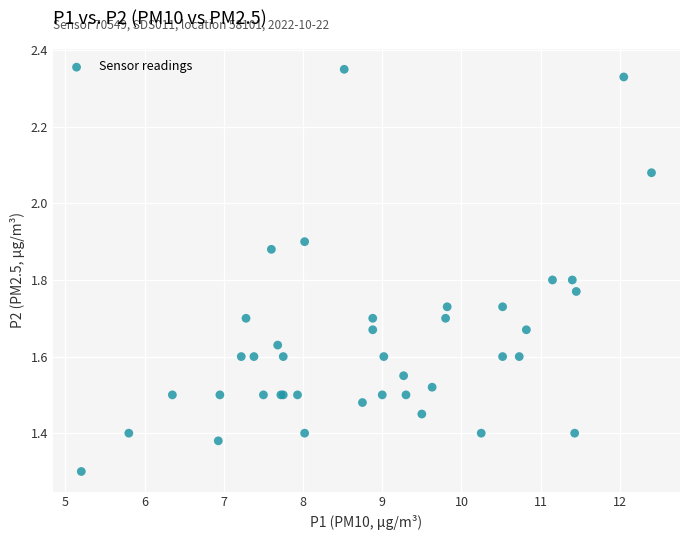

What Y value in the scatter plot is closest to 1?

1.3